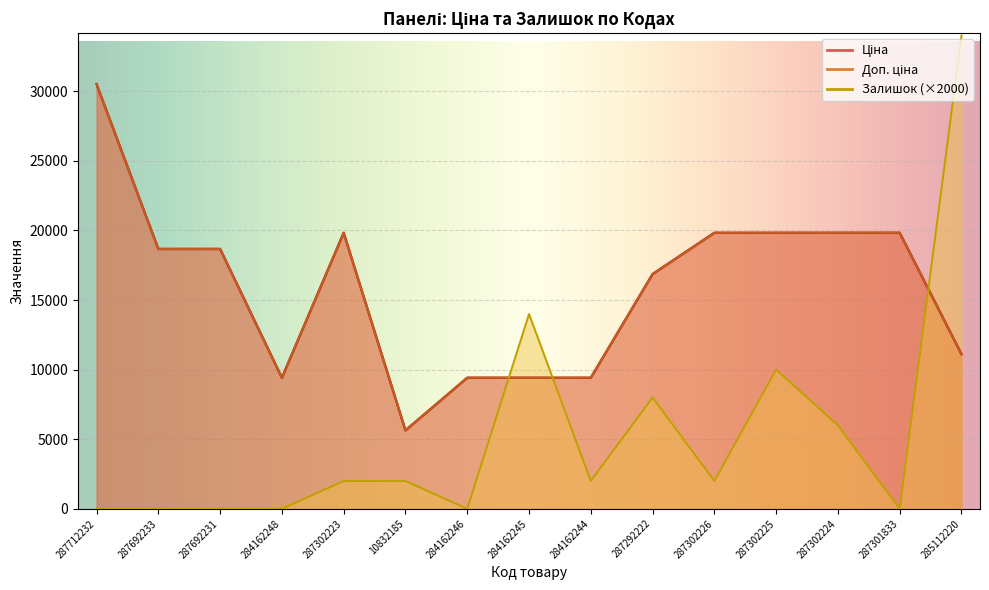

Is it true that Залишок equals 54797.5 at 285112220?

False